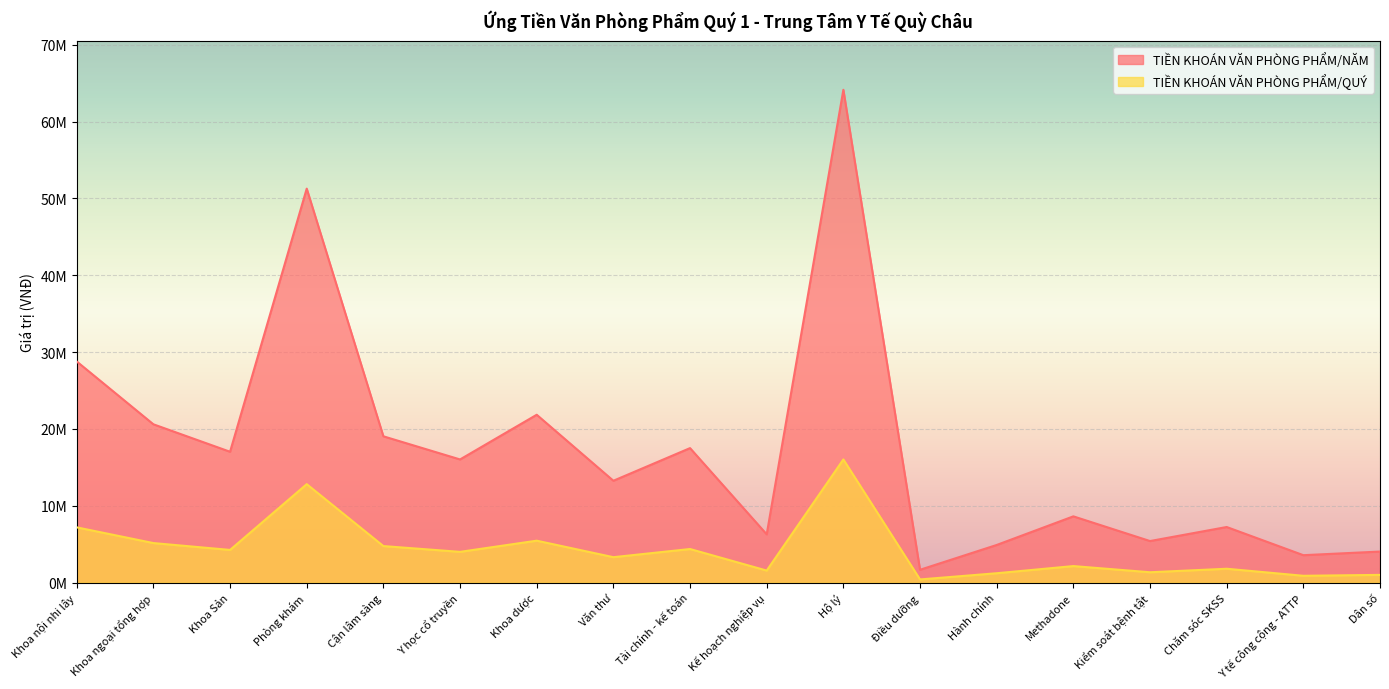

Where is the first local maximum for TIỀN KHOÁN VĂN PHÒNG PHẨM/NĂM?

Phòng khám